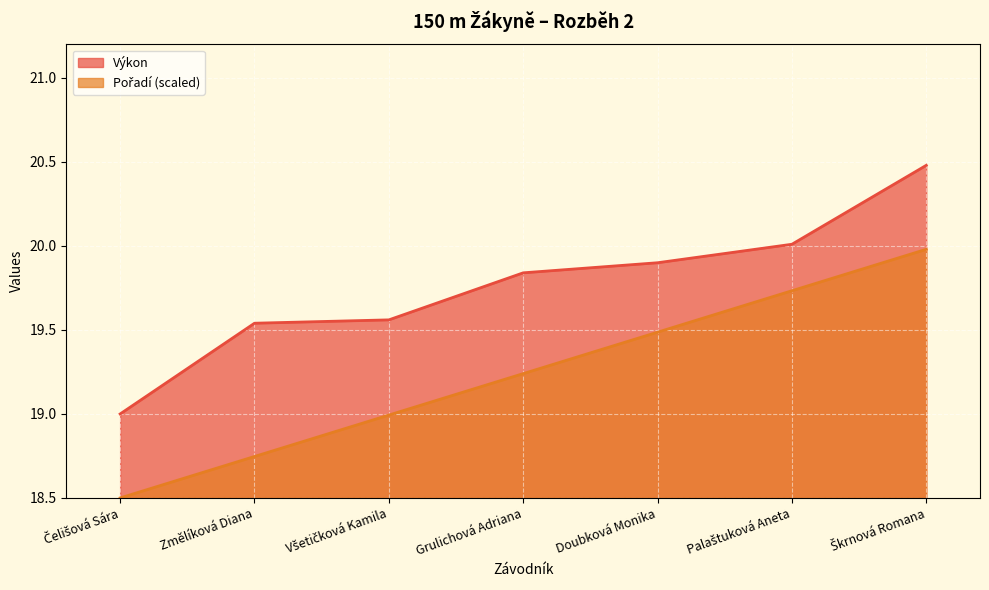

Which category has the highest value in the Pořadí series?

Škrnová Romana